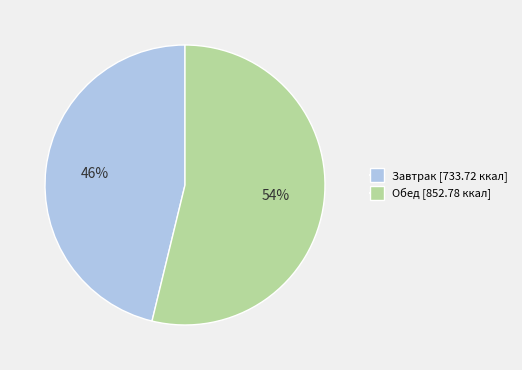

Approximately how many times larger is the value at Завтрак compared to Обед?

0.9